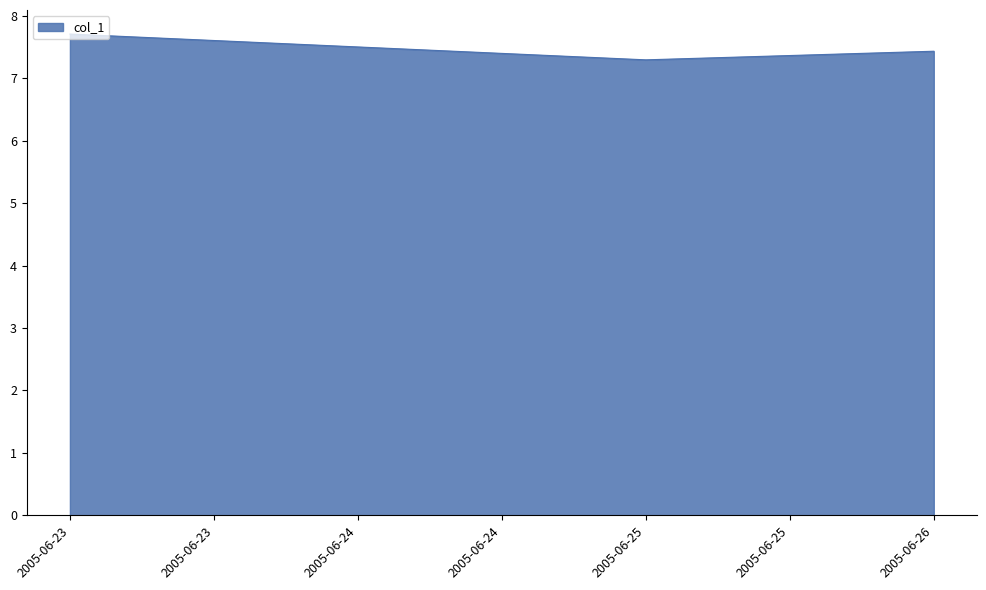

What is the smallest value displayed?

7.3